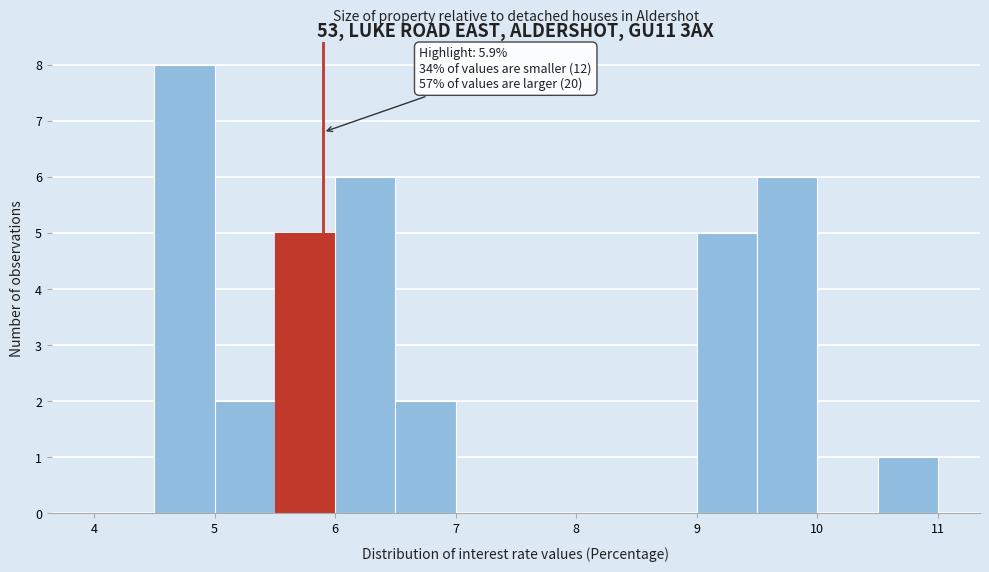

Over which range of the x-axis is the bar tallest?

4.5 to 5.0